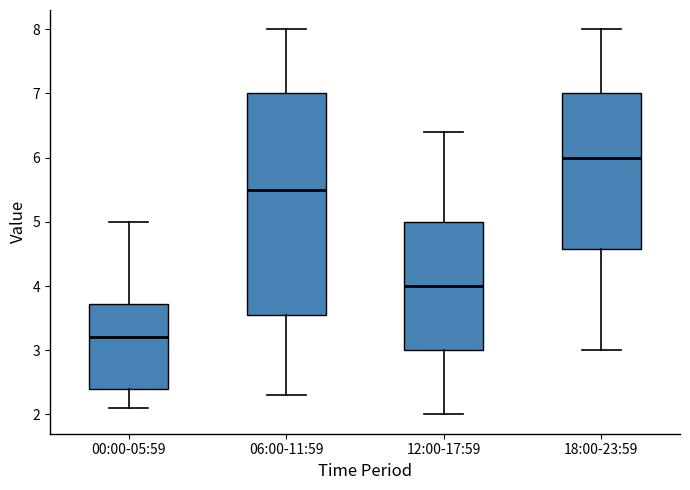

Where does the median line of the box for 06:00-11:59 sit on the y-axis? The values are not printed on the chart, so give them approximately, as read against the axis.

5.5